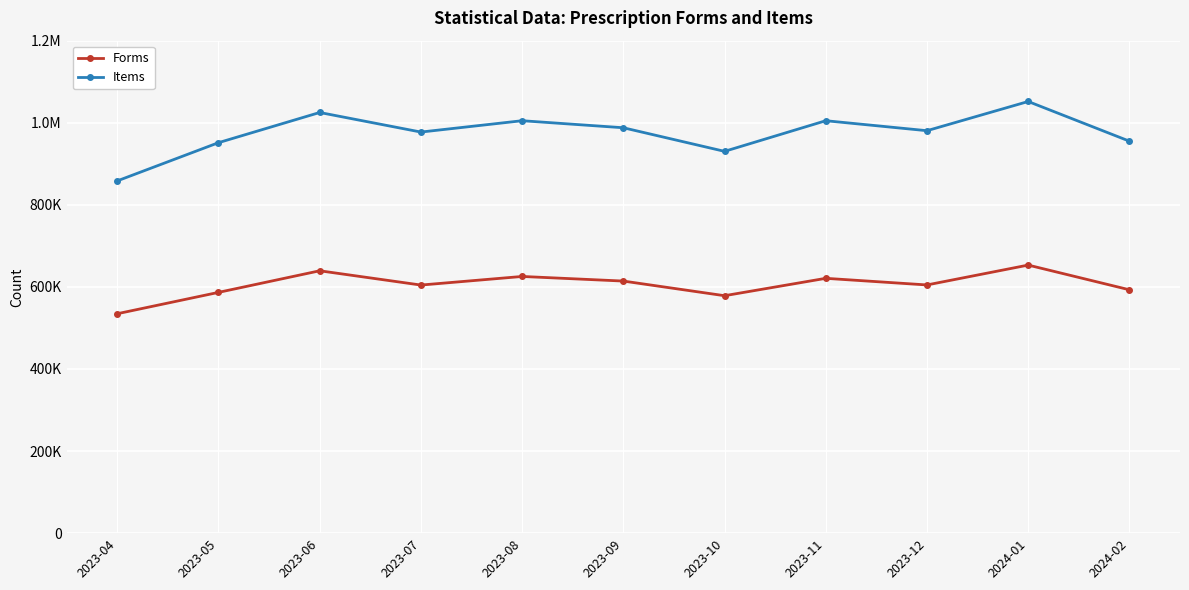

What is the label of the 5th point from the right?

2023-10